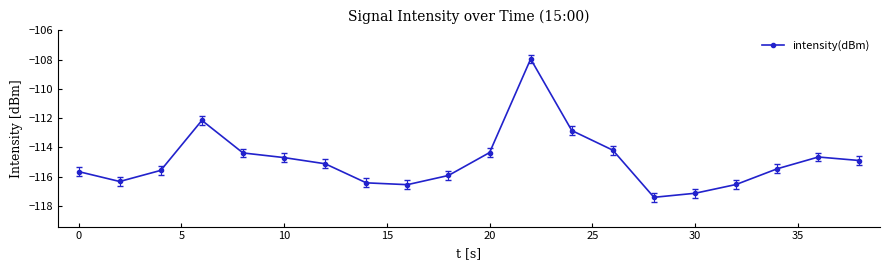

What is the difference between the maximum and minimum values?

9.5